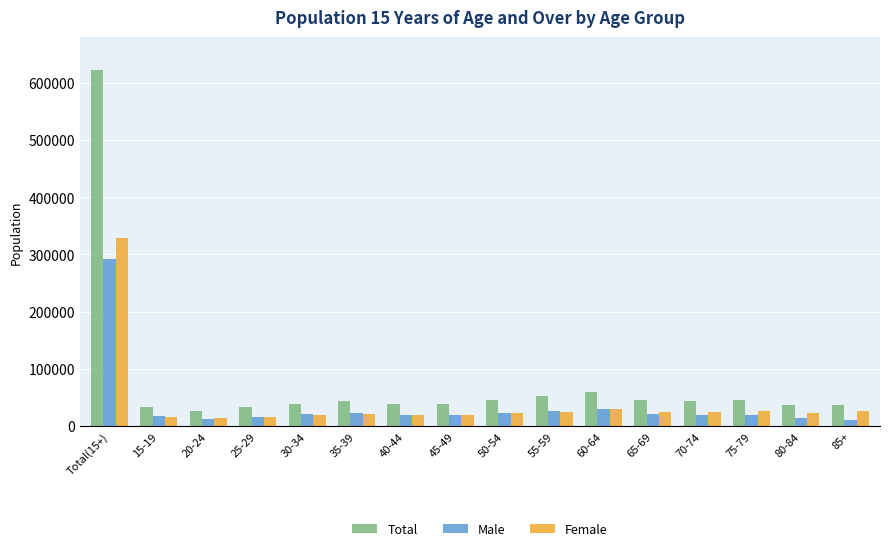

What is the label of the 9th bar from the left?

50-54